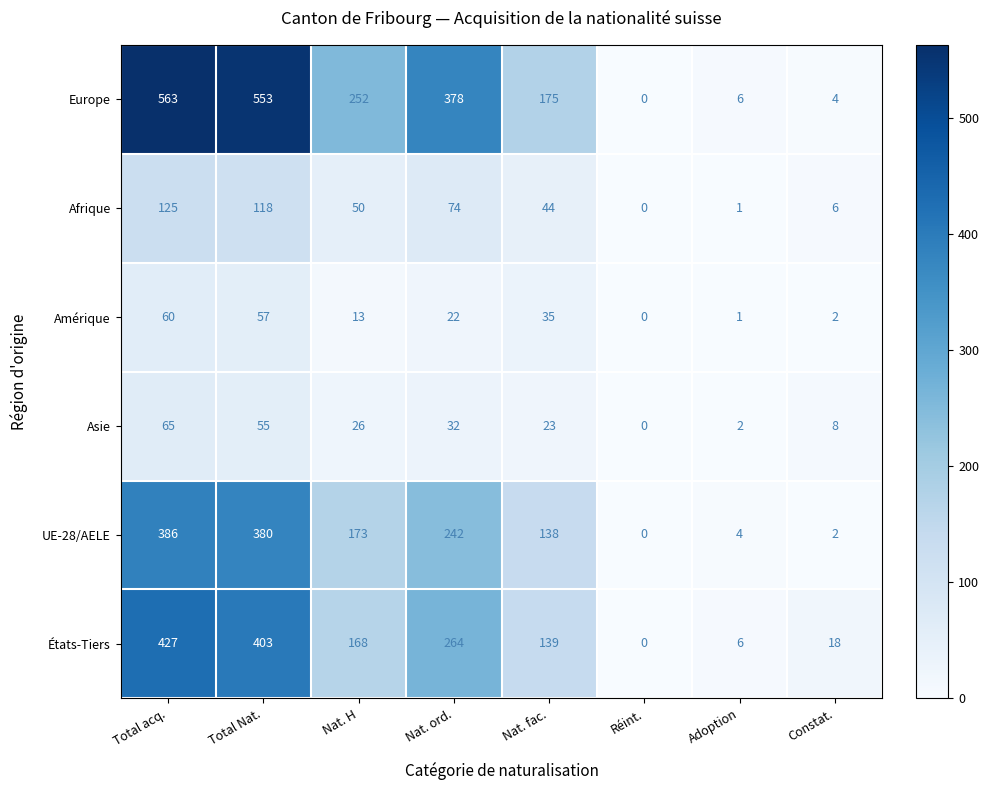

At which label is États-Tiers closest to 213?

Nat. H